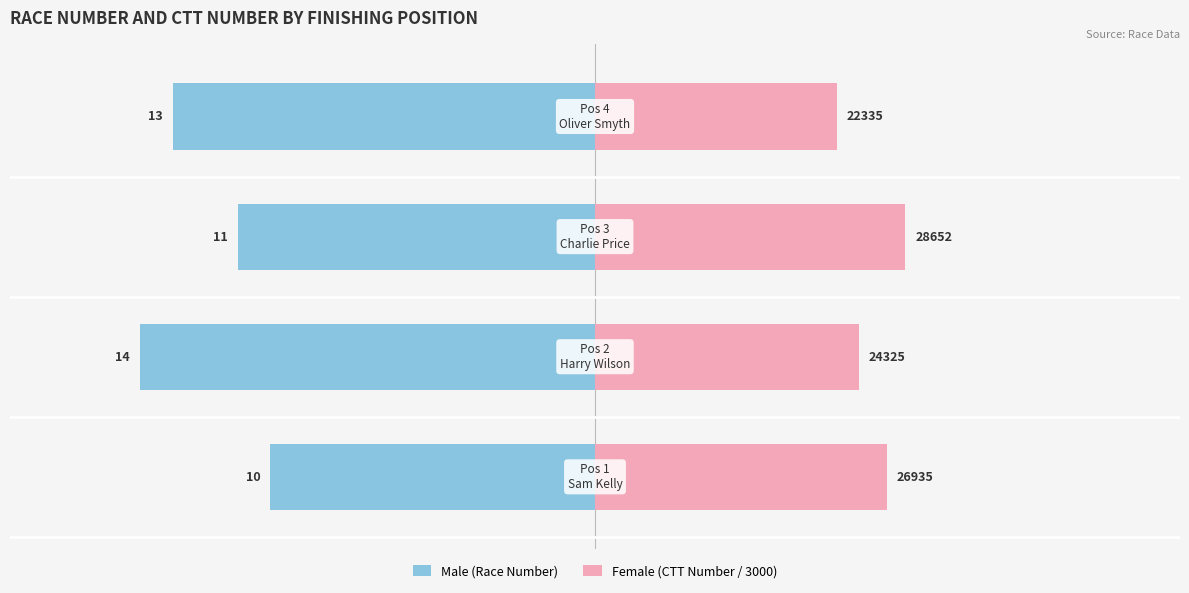

Are the bars horizontal?

Yes